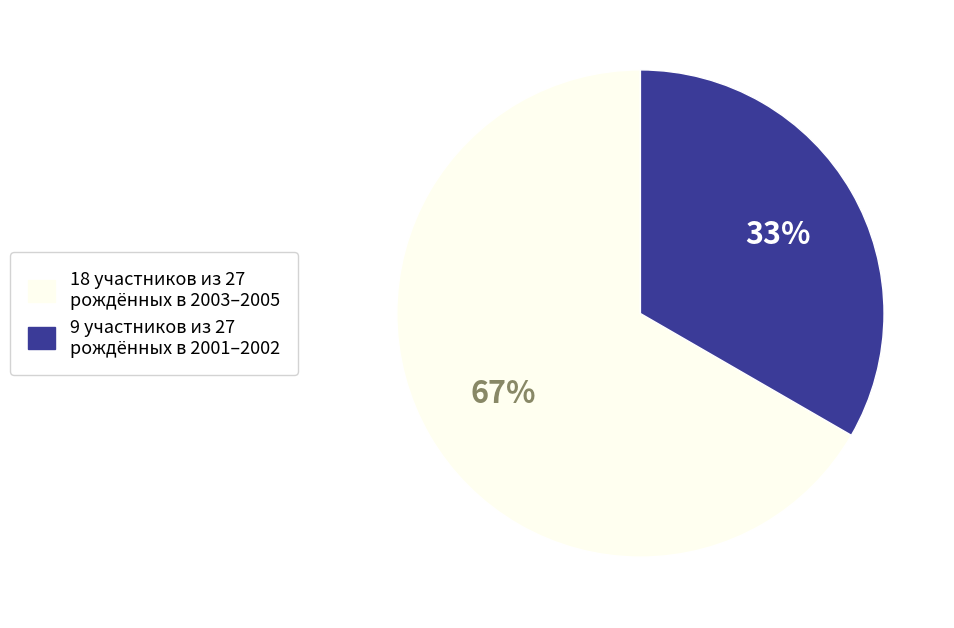

Is there any slice that represents more than half of the pie?

Yes